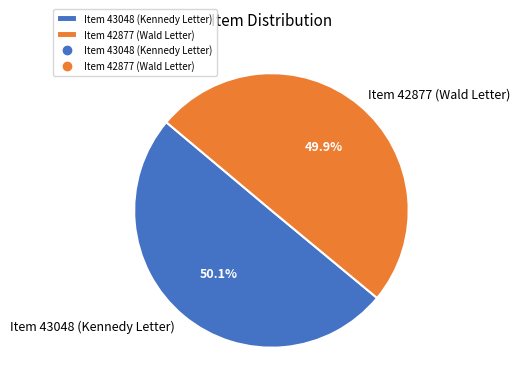

Does any single category account for the majority?

Yes